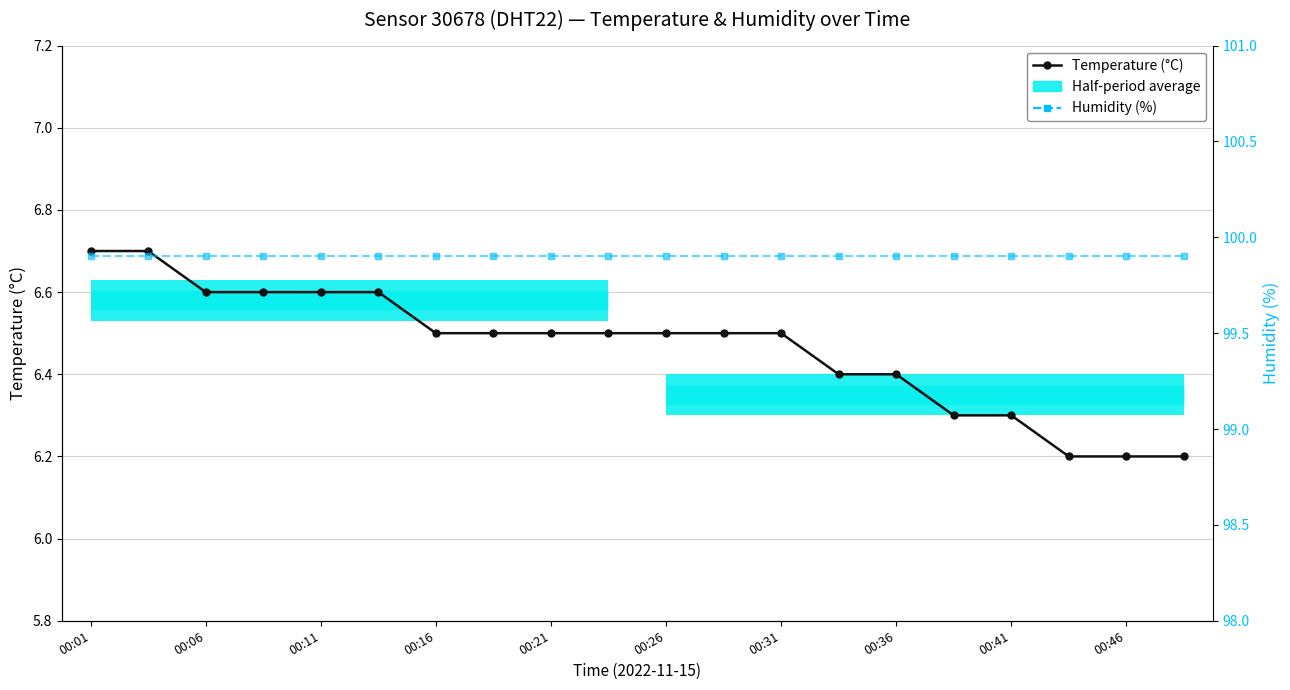

Rank the series by their average value, from highest to lowest.

Humidity (%), Temperature (°C)